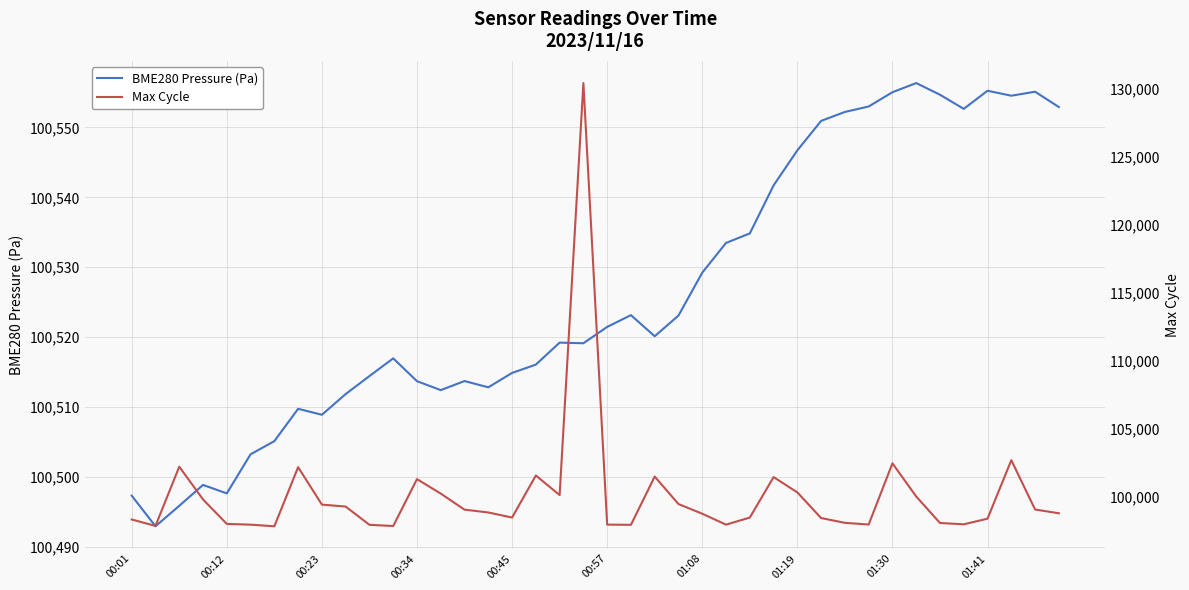

How many values in the Max Cycle series exceed 98853?

19